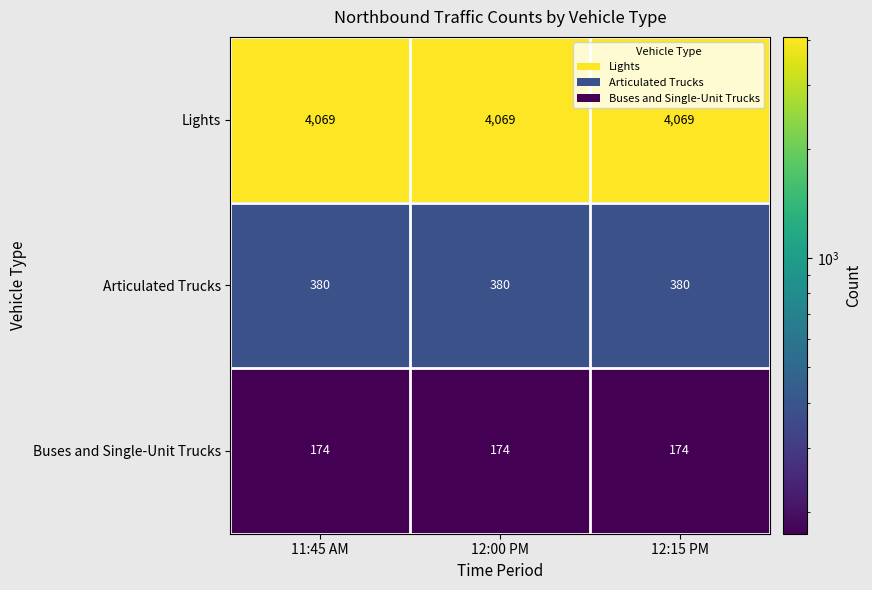

What is the sum of the Articulated Trucks values at 11:45 AM and 12:15 PM?

760